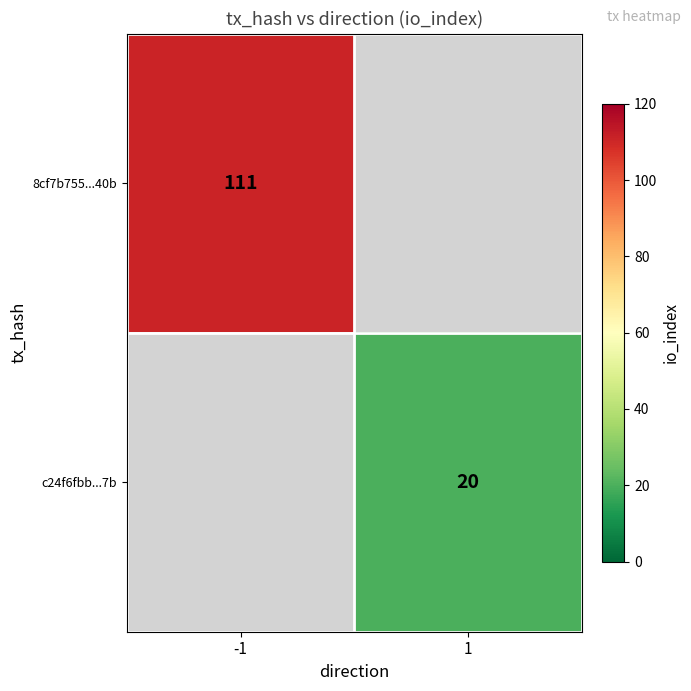

True or false: c24f6fbb...7b has a value of 20 at 1.

True